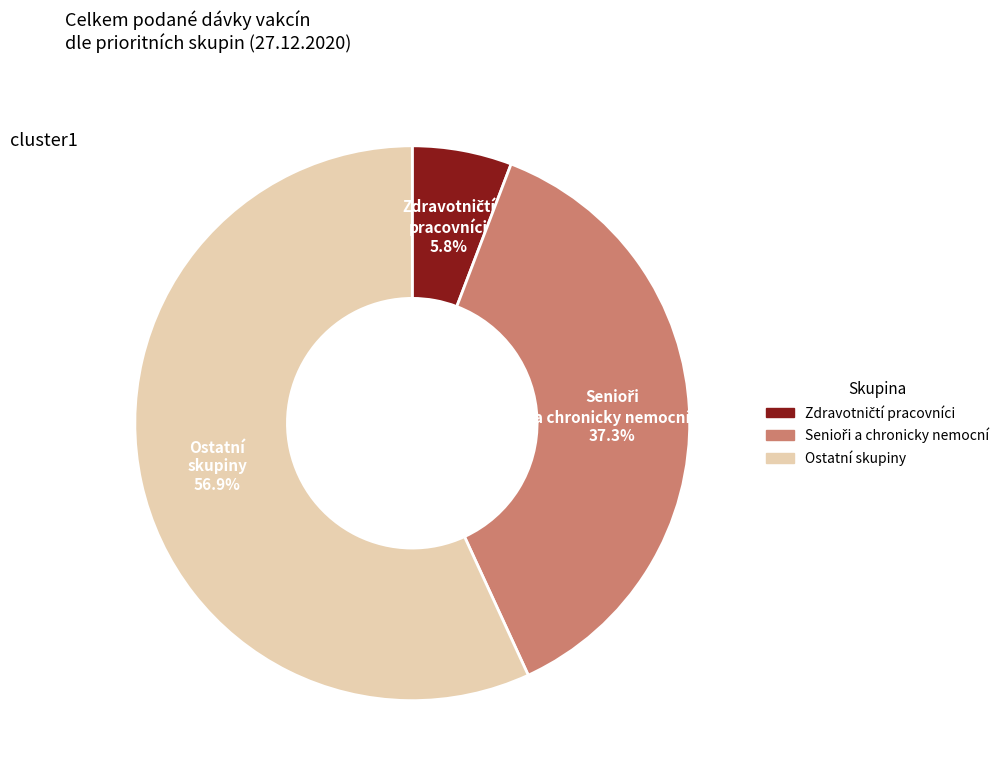

Which category has the biggest portion of the pie?

Ostatní skupiny